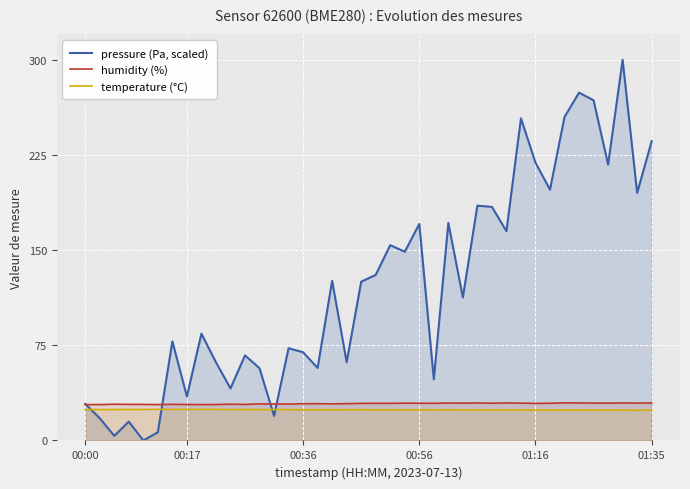

Reading left to right, list all the values displayed in this chart.

pressure (Pa, scaled): 28.8	17.6	3.6	14.8	0.0	6.5	78.1	34.6	84.2	61.7	41.0	67.1	56.9	19.4	72.7	69.5	57.2	125.8	61.7	125.1	130.5	153.9	148.7	170.6	48.2	171.5	112.7	185.0	184.1	164.9	253.9	219.0	197.6	255.0	274.1	268.1	217.5	300.0	195.1	235.9
humidity (%): 28.3	28.3	28.6	28.4	28.4	28.3	28.5	28.3	28.3	28.3	28.6	28.4	28.8	28.7	28.7	28.9	29.0	28.9	29.0	29.2	29.3	29.3	29.4	29.4	29.3	29.5	29.4	29.5	29.4	29.6	29.4	29.2	29.3	29.7	29.6	29.5	29.4	29.5	29.5	29.5
temperature (°C): 24.4	24.4	24.4	24.4	24.4	24.5	24.5	24.5	24.5	24.5	24.4	24.4	24.3	24.3	24.3	24.2	24.2	24.2	24.3	24.3	24.2	24.2	24.2	24.1	24.1	24.1	24.1	24.0	24.0	24.0	24.0	24.0	23.9	23.9	23.9	23.9	23.9	23.9	23.9	23.9